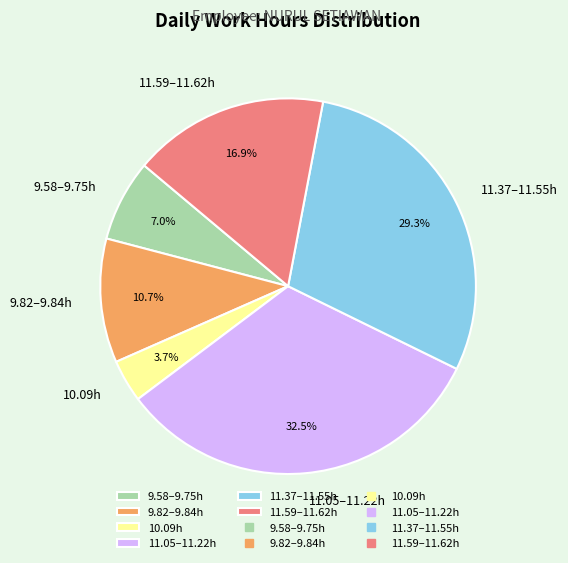

Count the number of slices in the pie.

6